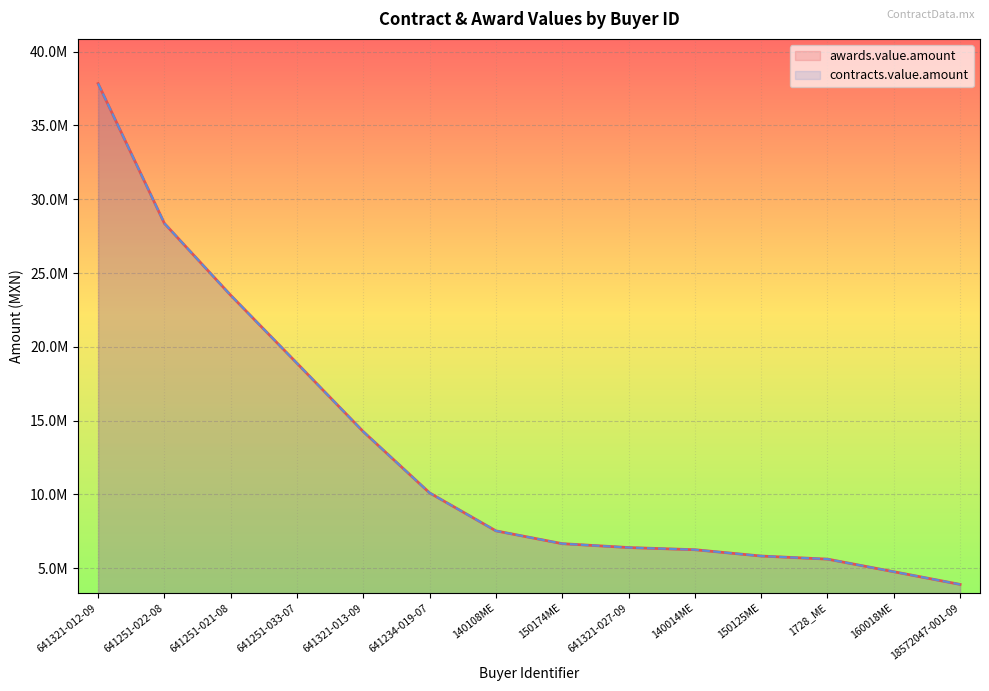

True or false: contracts.value.amount has more than 2 points higher than both neighbors.

False